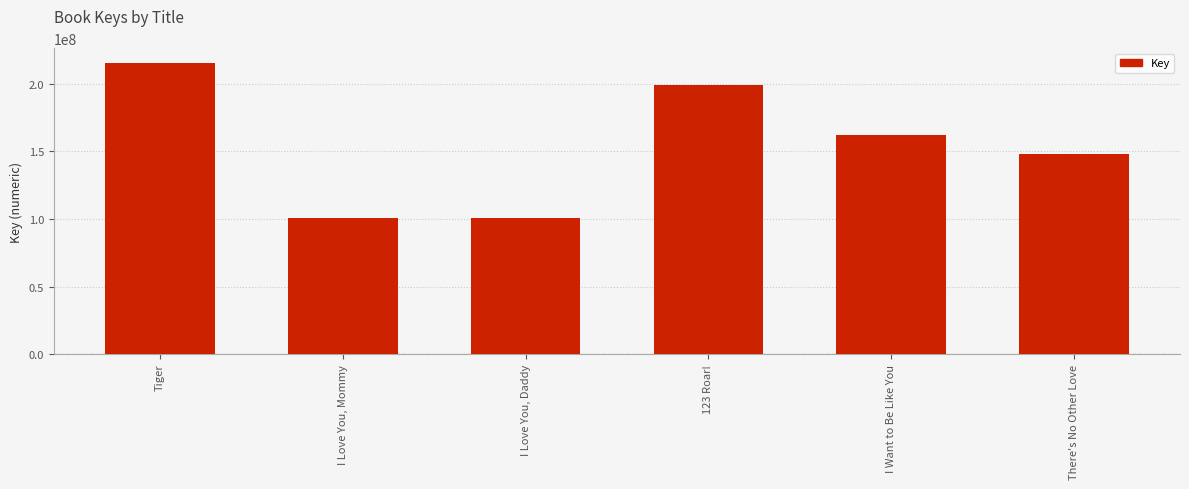

What is the value of the 3rd bar from the left?

100402880